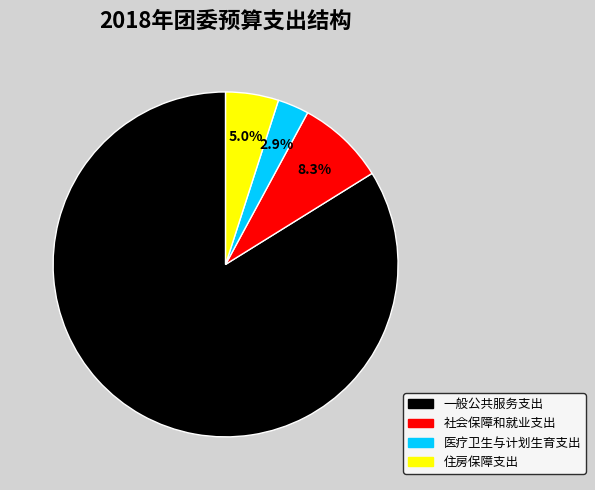

To the nearest percent, what is the combined percentage of 一般公共服务支出 and 医疗卫生与计划生育支出?

87%